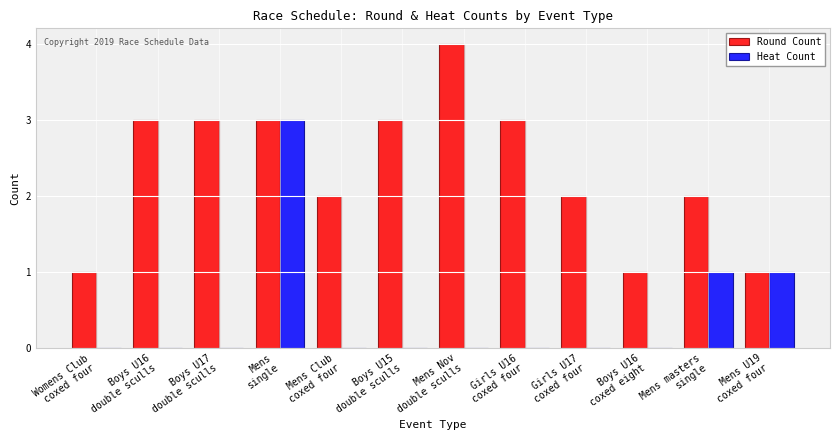

The Heat Count series shows -2 at Girls U17
coxed four. True or false?

False